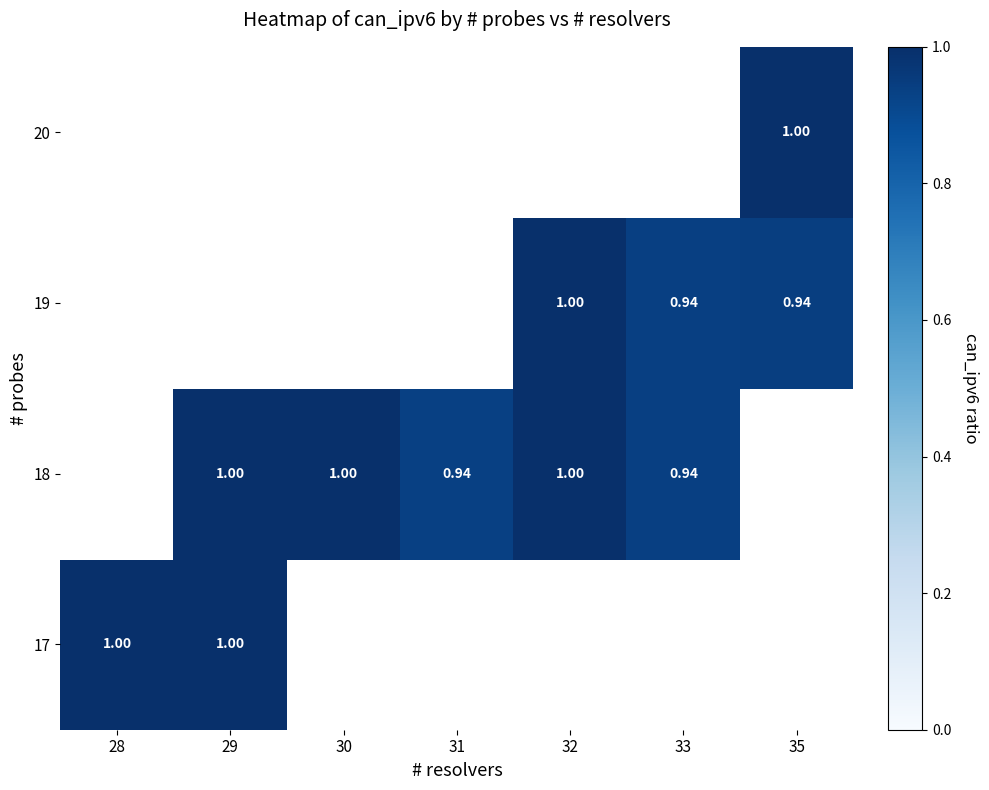

Which category has the highest value across all series?

28